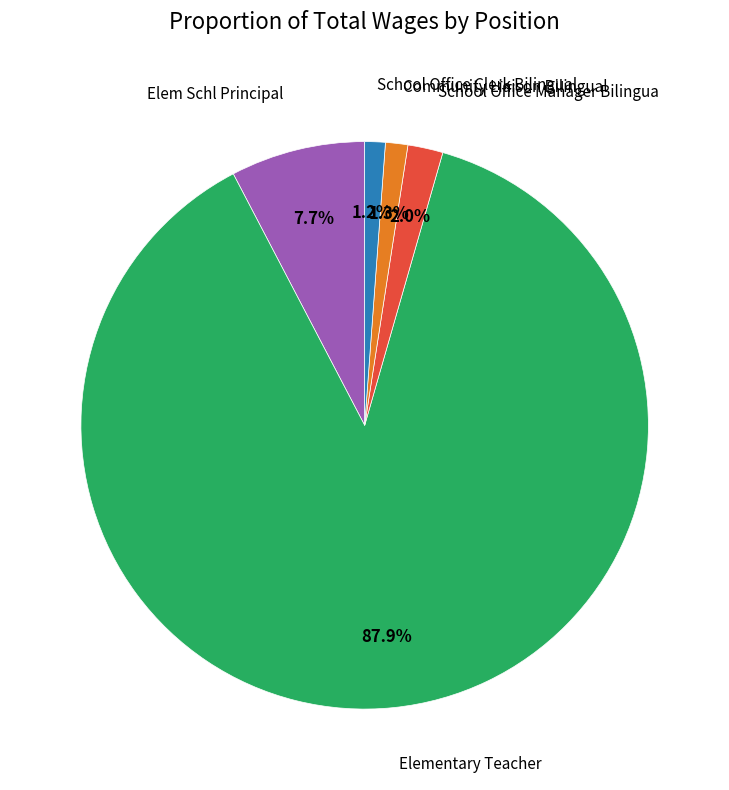

Does any single category account for the majority?

Yes